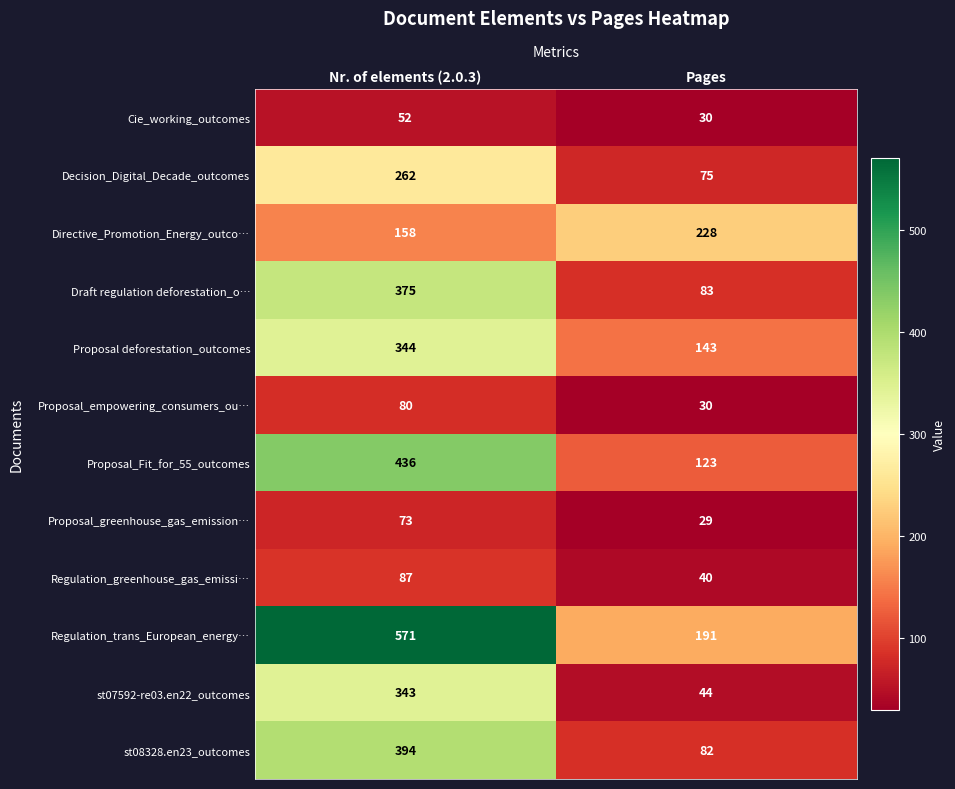

Rank the categories by Regulation_trans_European_energy… value from highest to lowest.

Nr. of elements (2.0.3), Pages